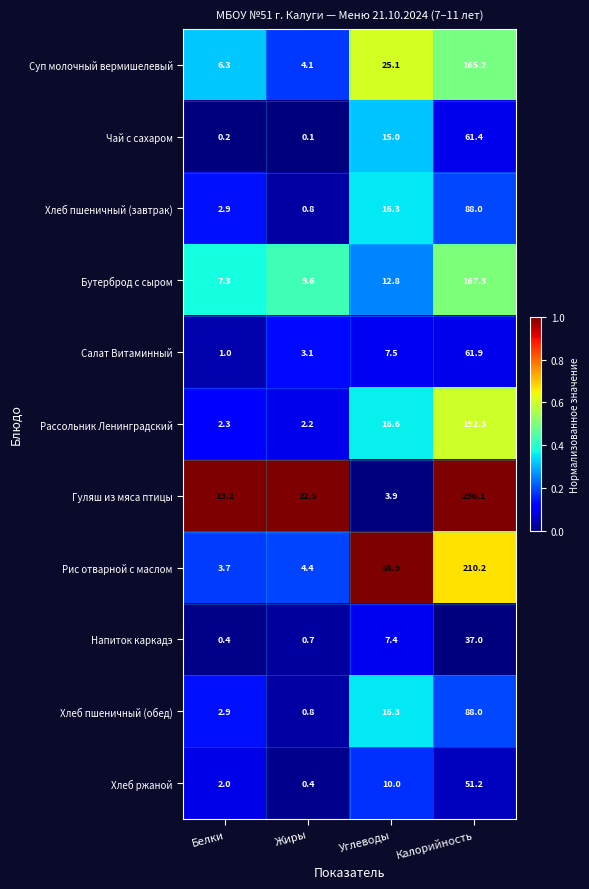

What is the difference between the maximum and minimum values in the Рис отварной с маслом series?

206.5